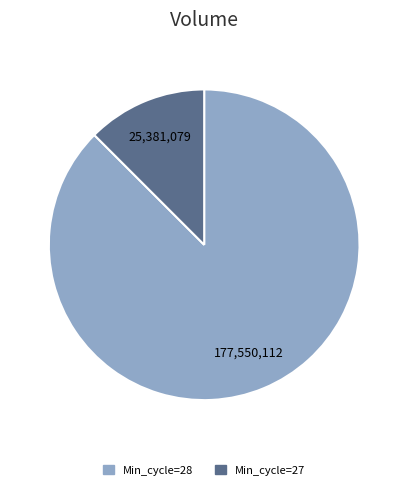

How many slices are in this pie chart?

2